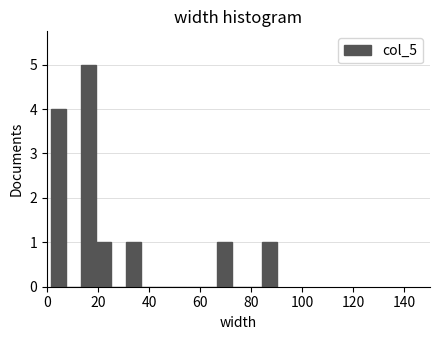

Around what value on the x-axis is the tallest bar? Give the approximate position of its centre, as read against the axis.

16